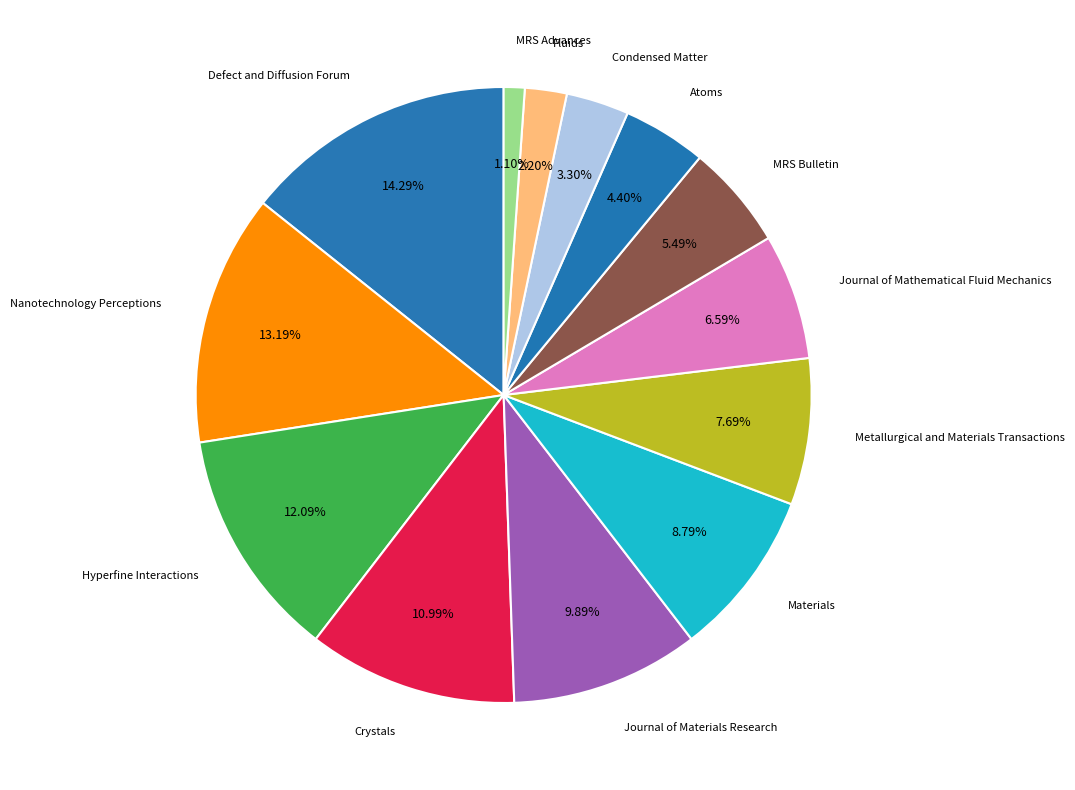

Is it true that Hyperfine Interactions is 12% of the pie?

True